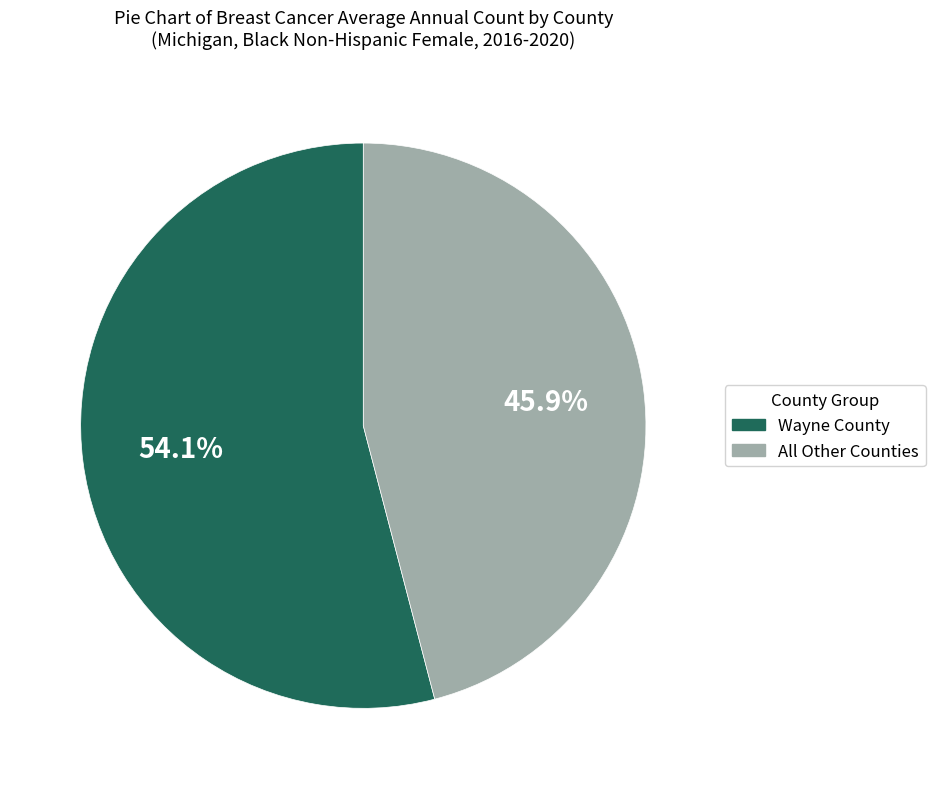

Is there any slice that represents more than half of the pie?

Yes